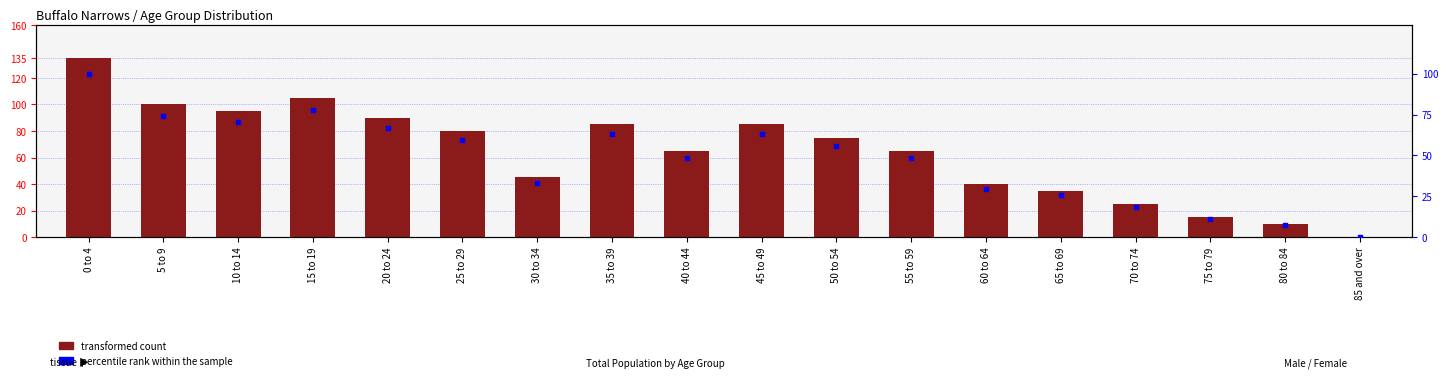

What are all the series names shown in the legend?

transformed count, percentile rank within the sample